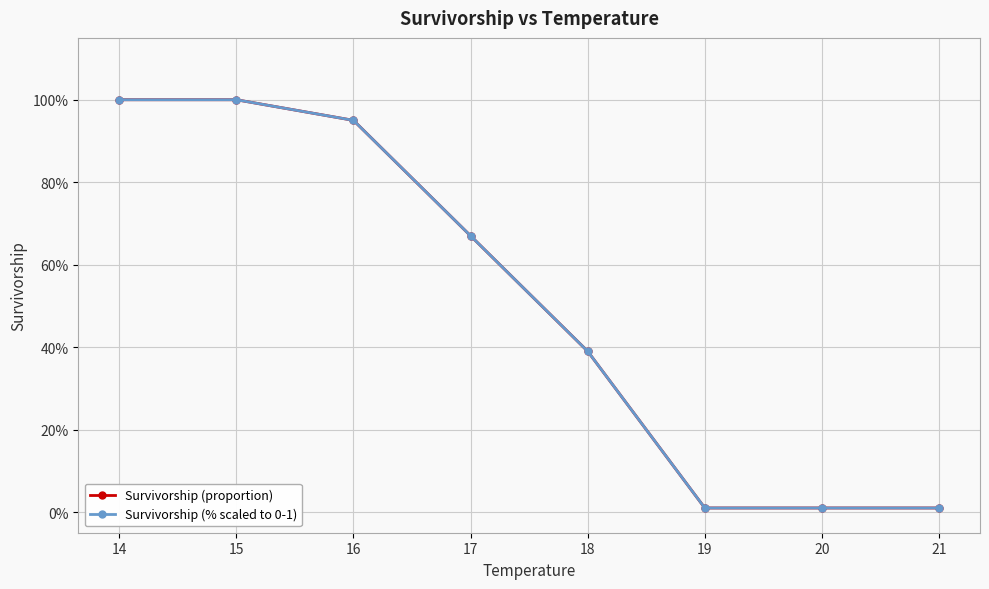

How many categories are shown in the chart?

8